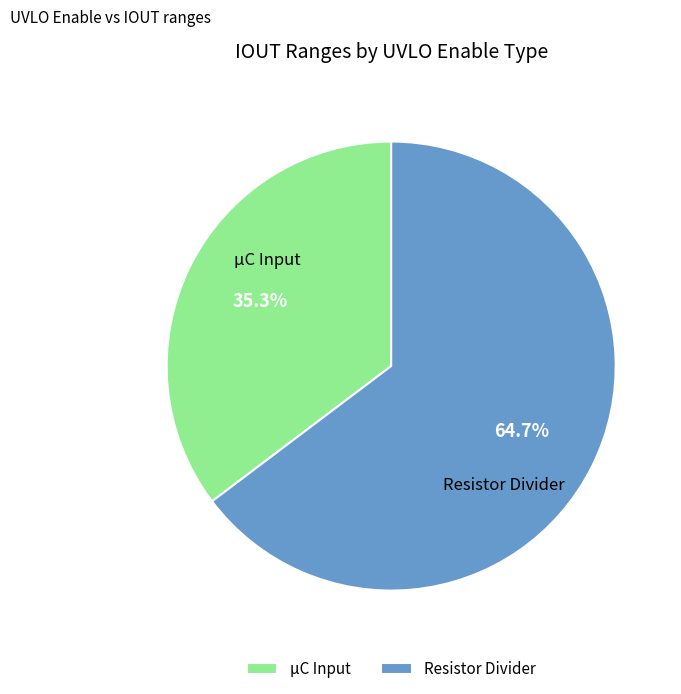

Which slice is the smallest?

μC Input